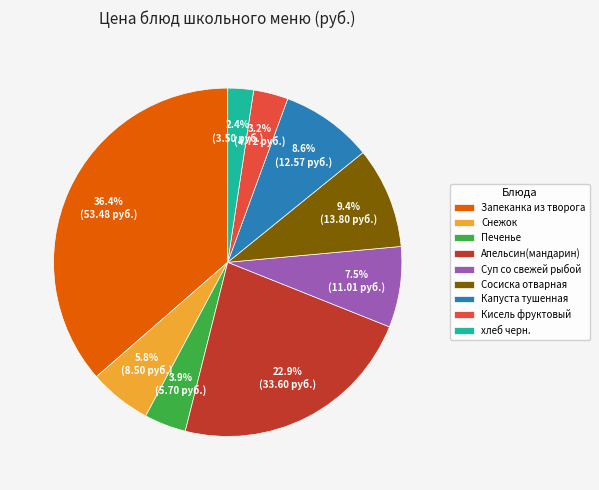

Count the number of slices in the pie.

9